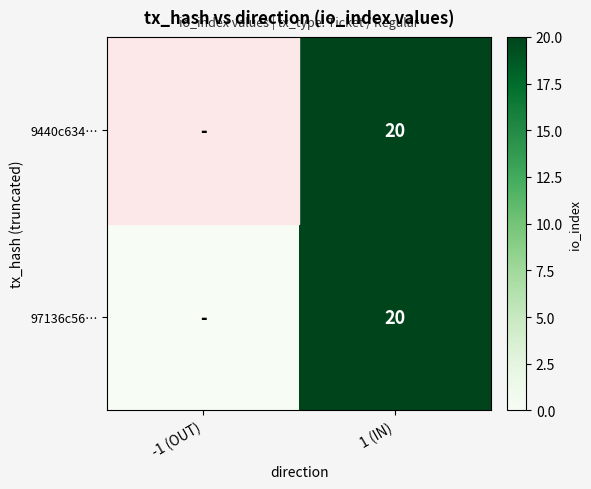

The 9440c634… series shows 28 at 1 (IN). True or false?

False